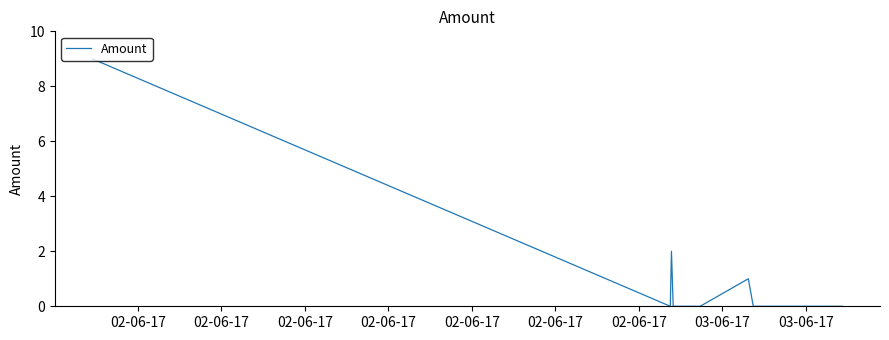

At which label is the value closest to 4?

02-06-17